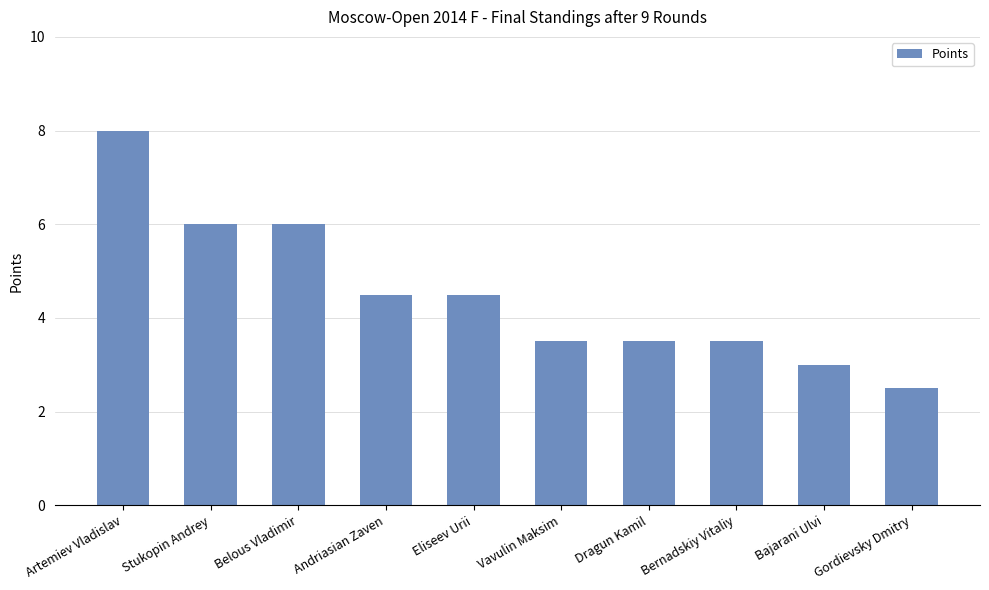

What value does the data have at Bernadskiy Vitaliy?

3.5